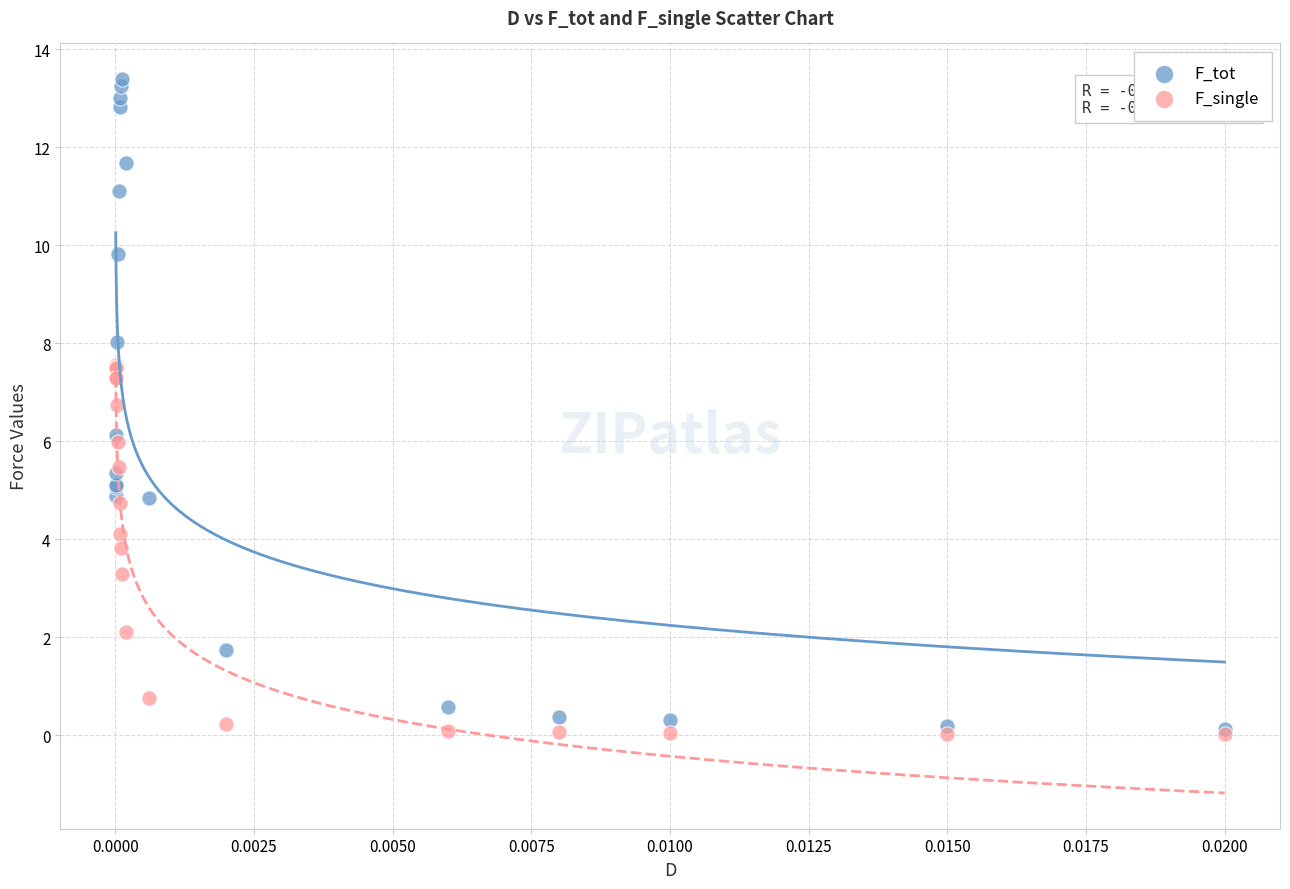

What are all the series names shown in the legend?

F_tot, F_single